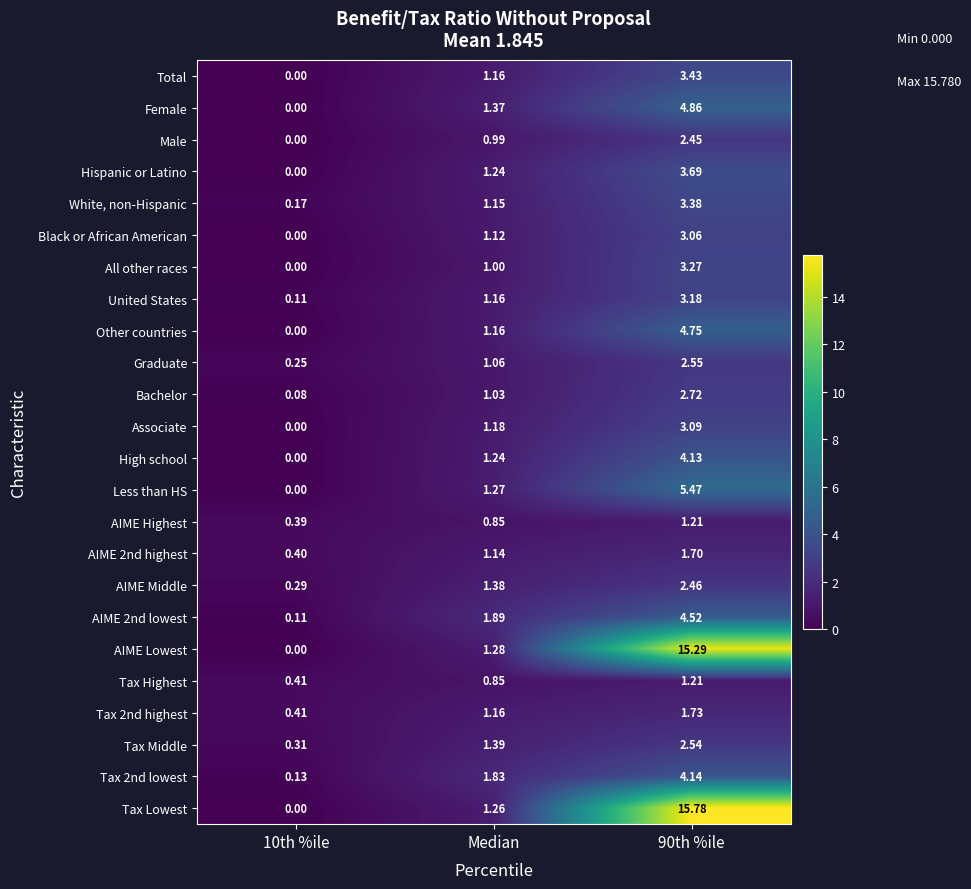

How many values in the AIME Lowest series exceed 1?

2